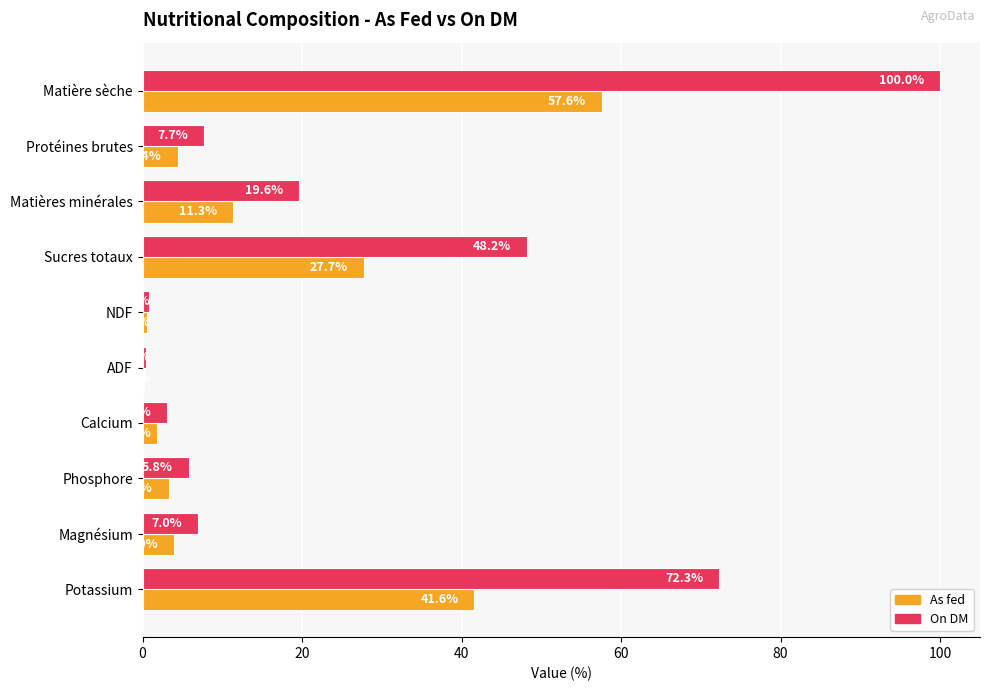

True or false: On DM has a value of 7.0 at Magnésium.

True